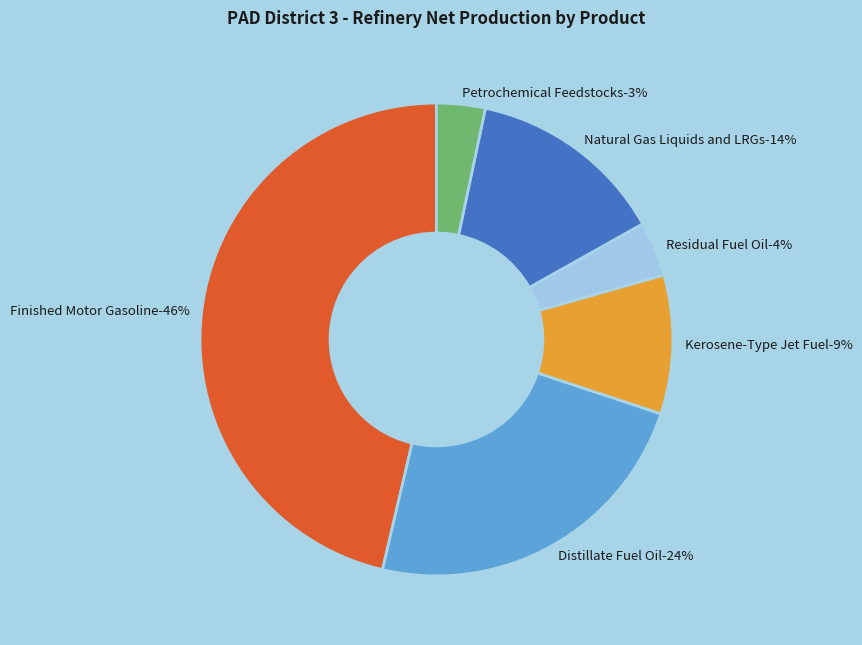

How much of the chart is everything except Petrochemical Feedstocks?

96.7%